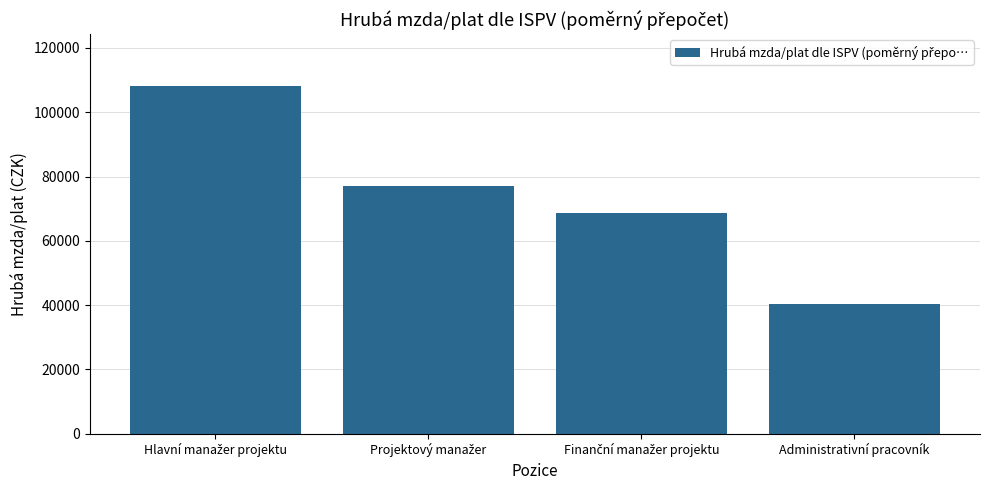

Reading left to right, list all the values displayed in this chart.

108069.9	77032.6	68780.9	40328.1